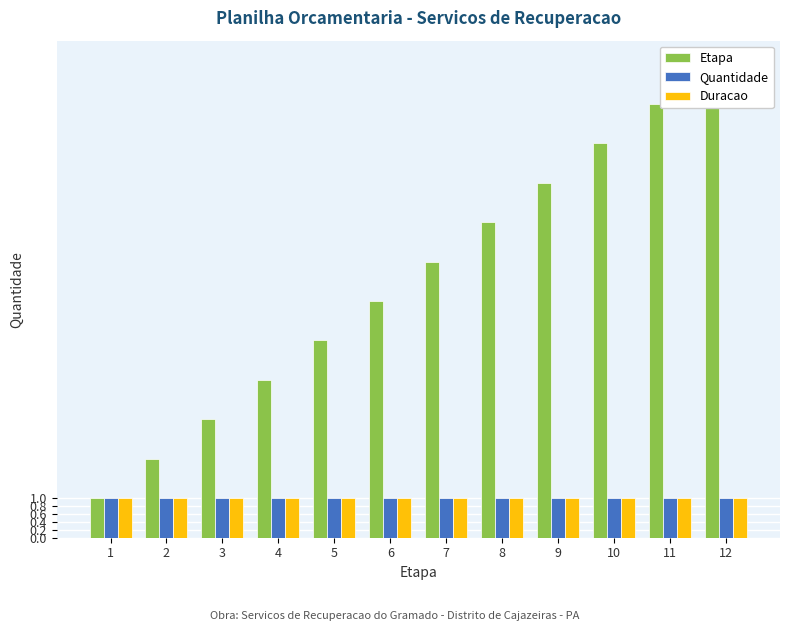

How many series are shown in this chart?

3